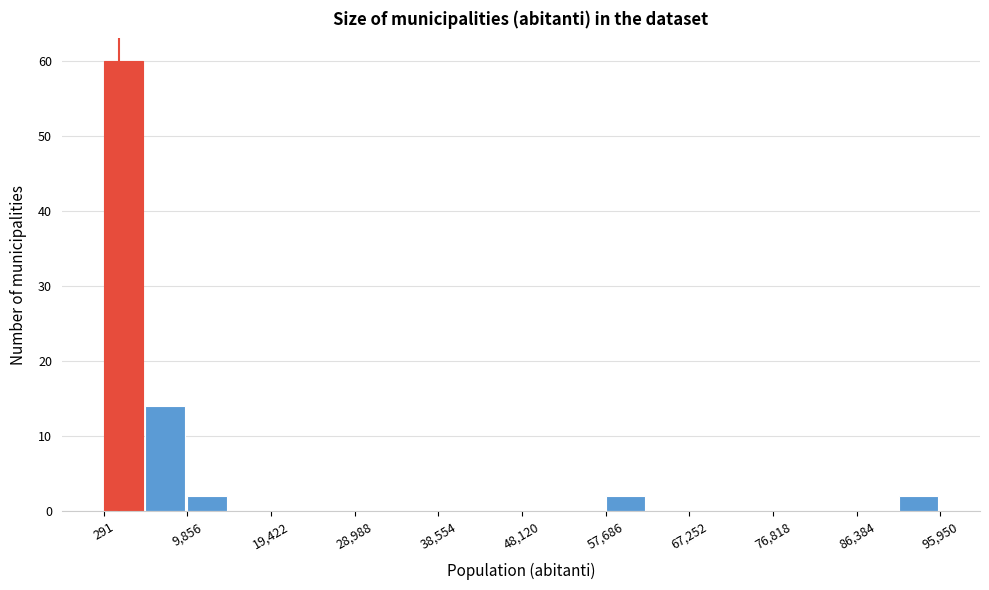

How tall is the bar that spans 91000 to 96000 on the x-axis? Neither the bar edges nor the heights are printed on the chart, so give them approximately, as read against the axes.

2